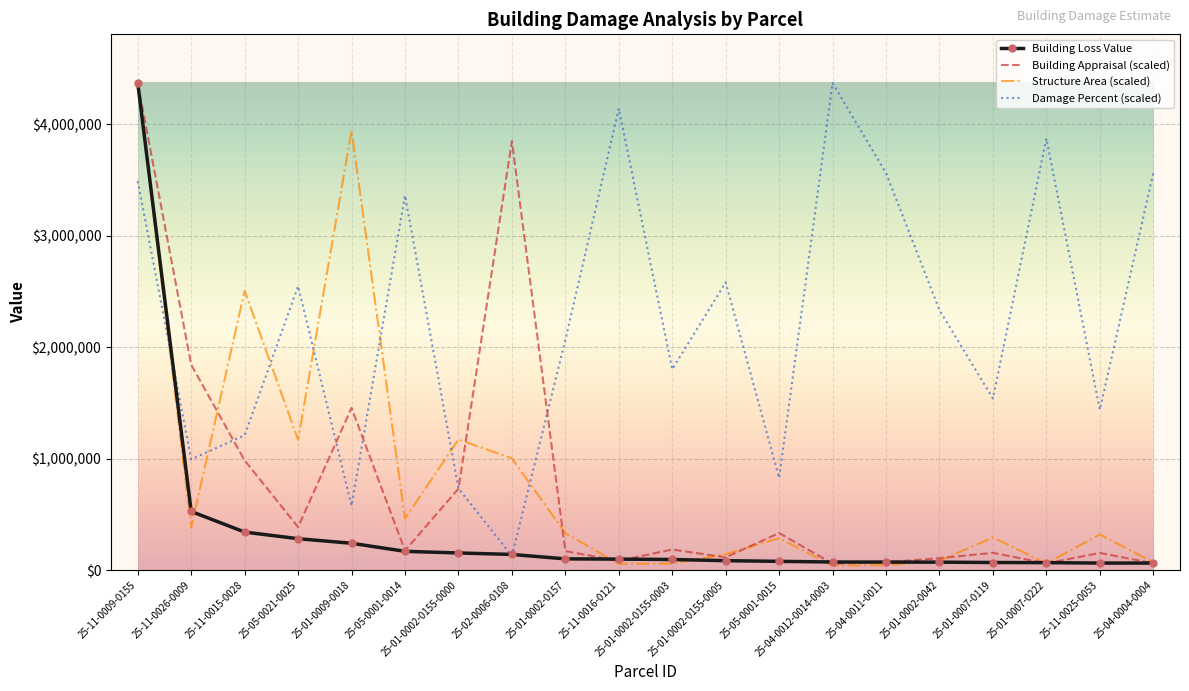

Which series has the largest total across all categories?

Damage Percent (scaled)